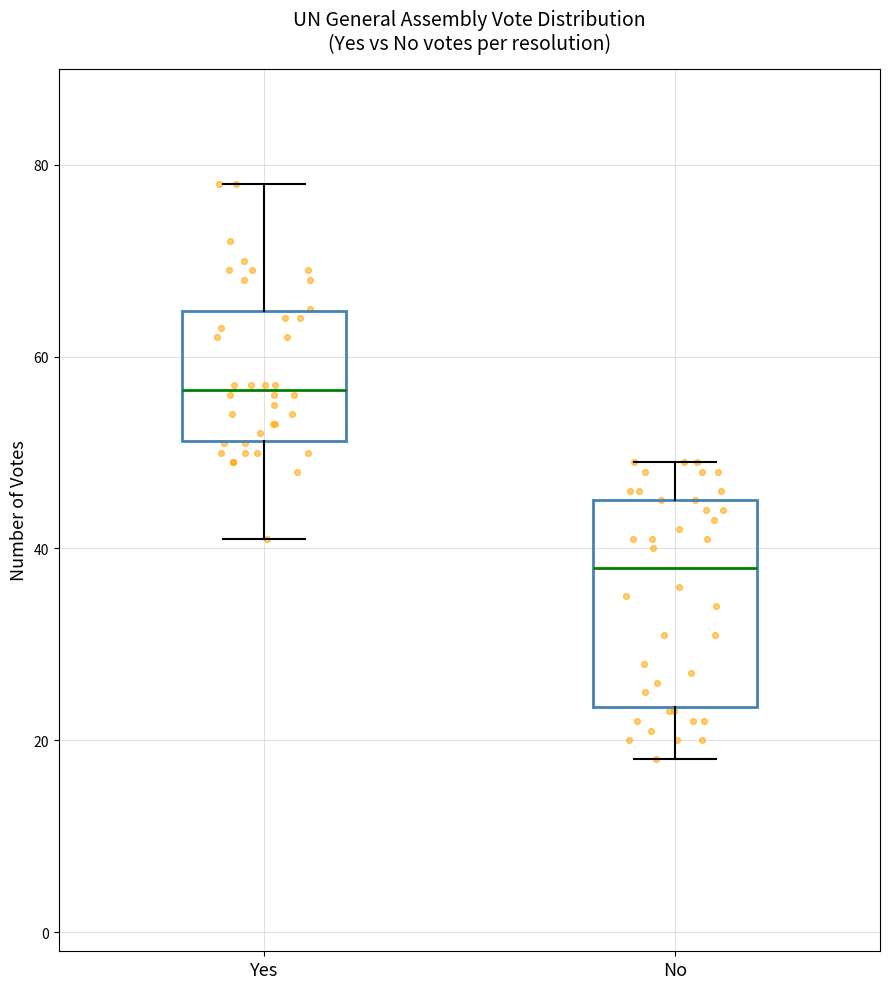

Reading left to right, transcribe this box plot: for each box, give where its median line is, the range the box spans, and where its two whiskers end, as read against the y-axis. The values are not printed on the chart, so give them approximately, as read against the axis.

Yes: median 56, box 52 to 64, whiskers 42 to 78
No: median 38, box 24 to 46, whiskers 18 to 50